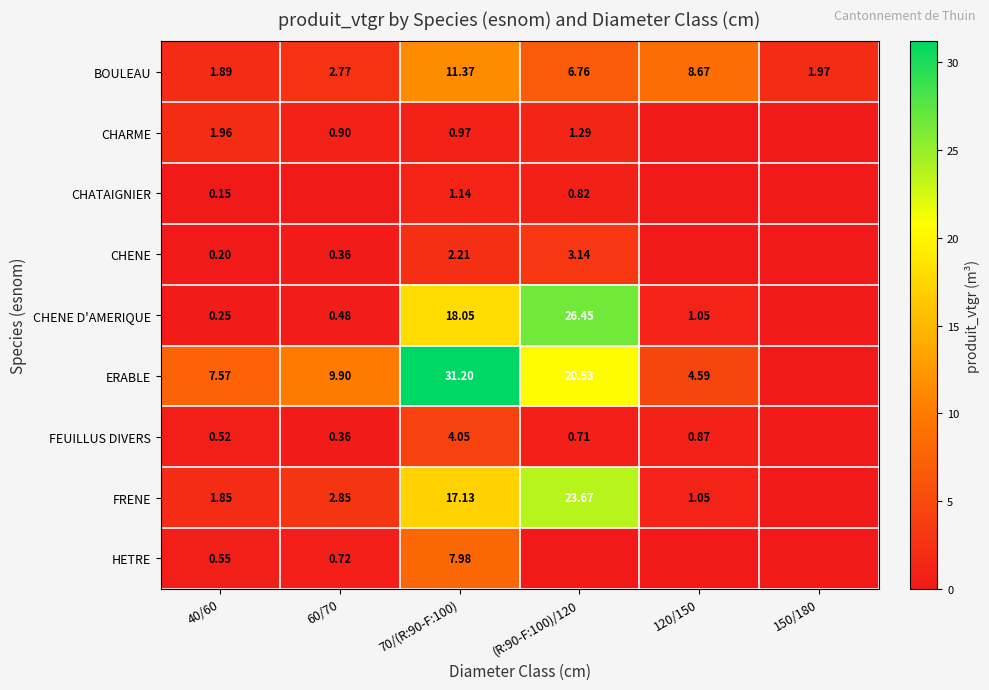

What is the difference between the second highest and second lowest values in the FEUILLUS DIVERS series?

0.5